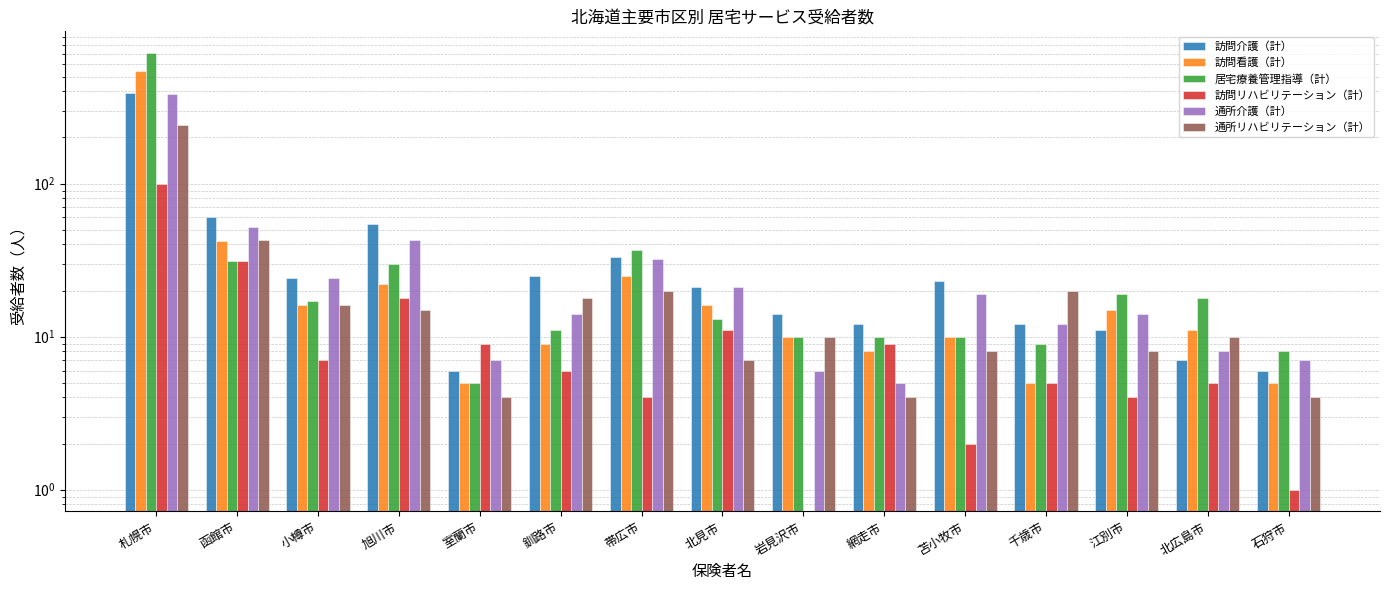

Count the number of data series in this chart.

6